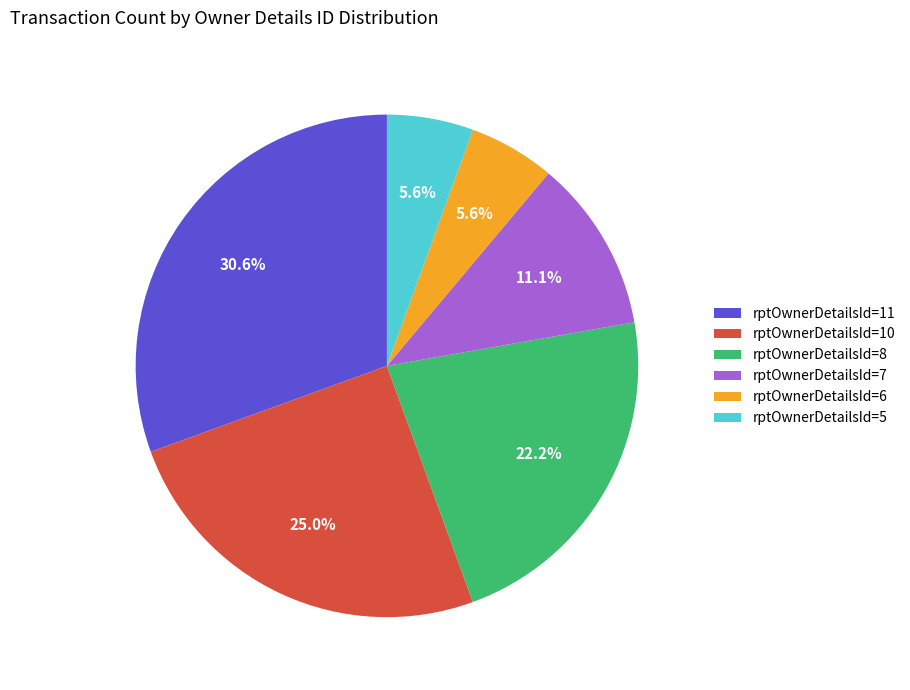

Is there any slice that represents more than half of the pie?

No